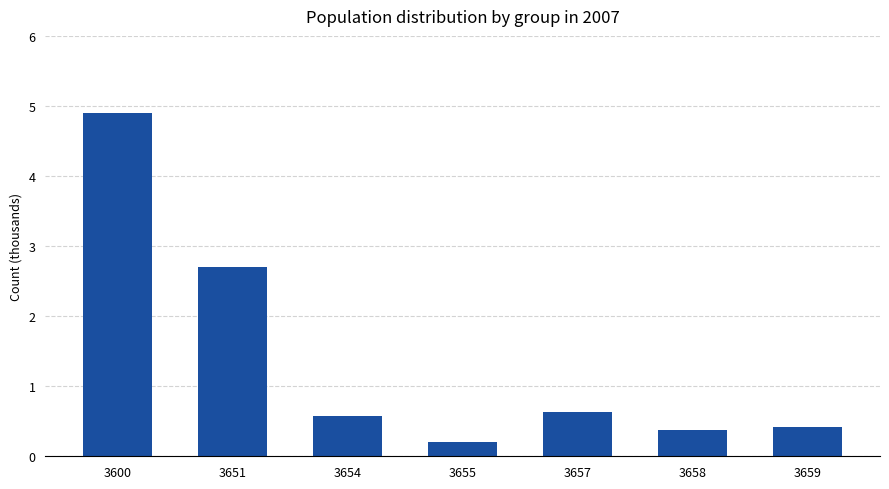

The chart shows a value of 2.7 at 3651. True or false?

True